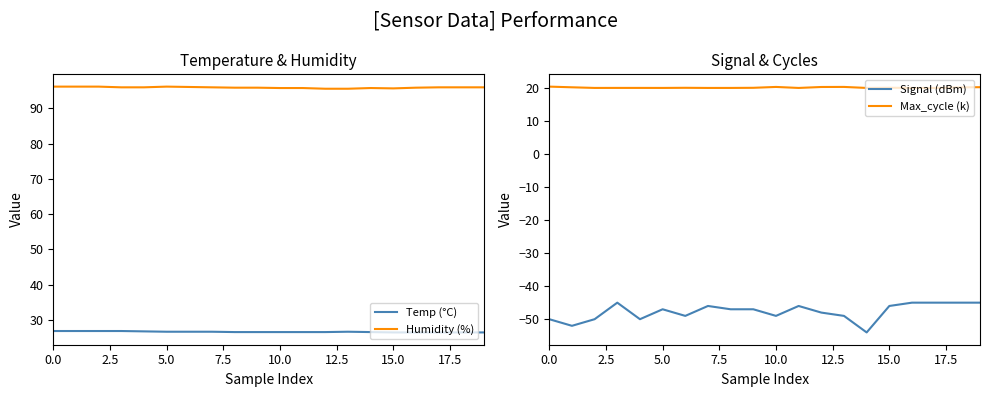

Rank the series at 14 from highest to lowest value.

Humidity (%), Temp (°C), Max_cycle (k), Signal (dBm)